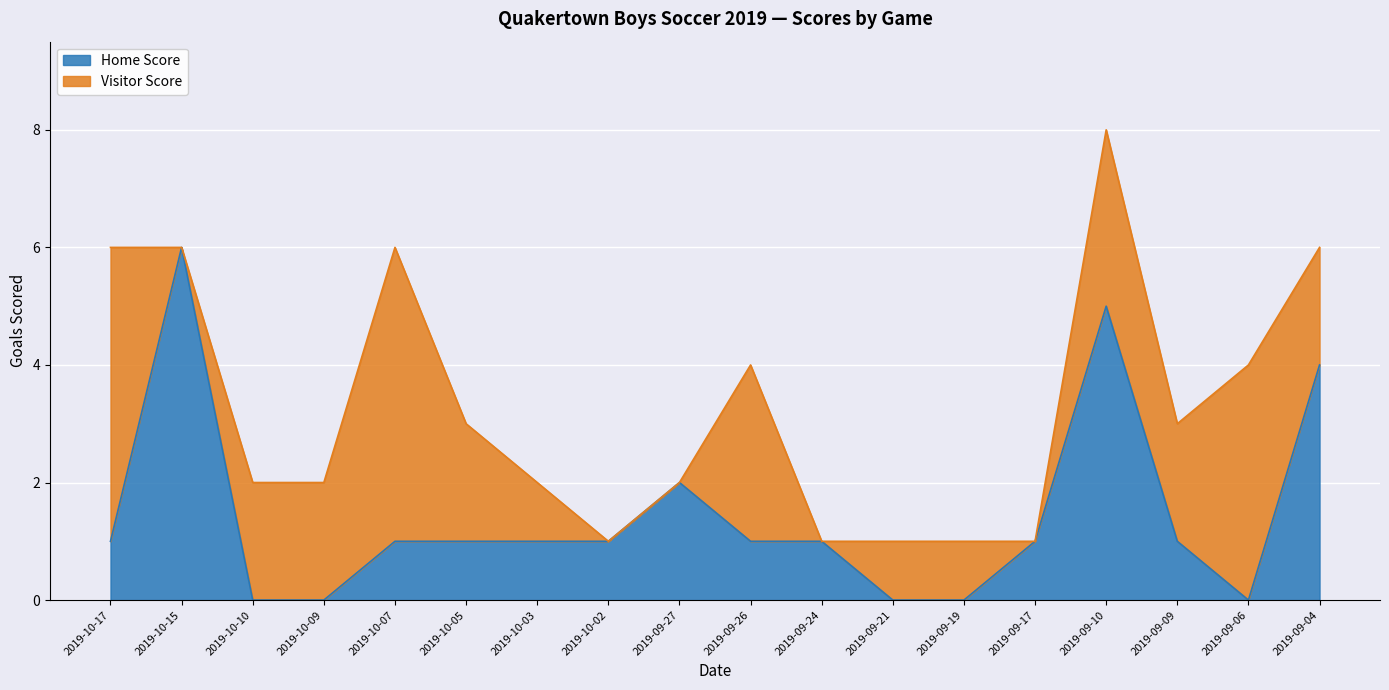

What position from the right is 2019-10-10?

16